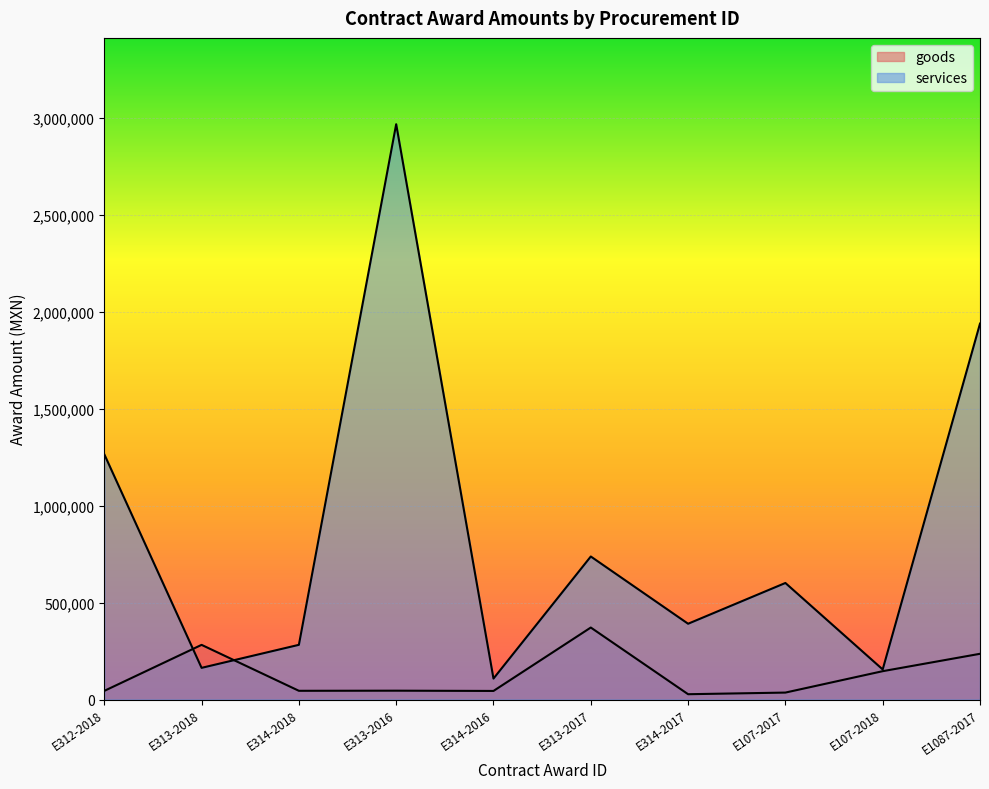

What is the sum of all services values?

8611575.7